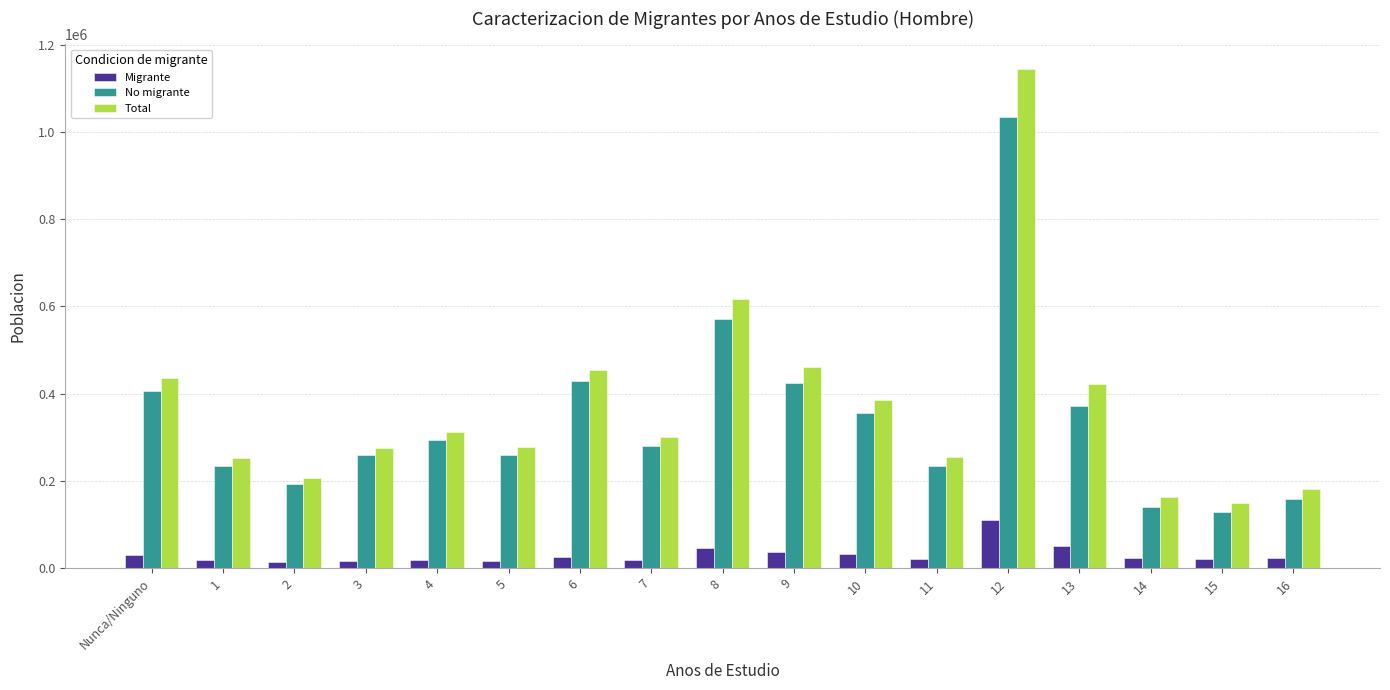

Count the number of data series in this chart.

3